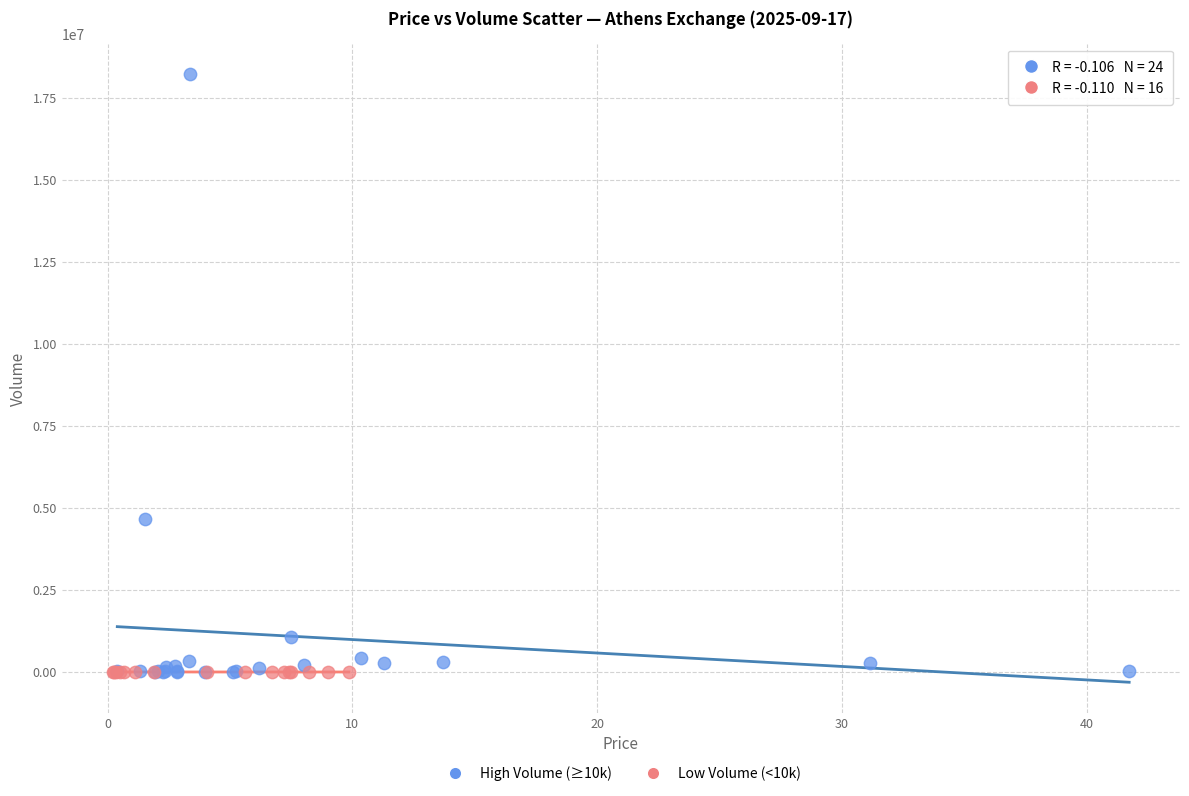

Which series has the largest Y range (max minus min)?

High Volume (≥10k)